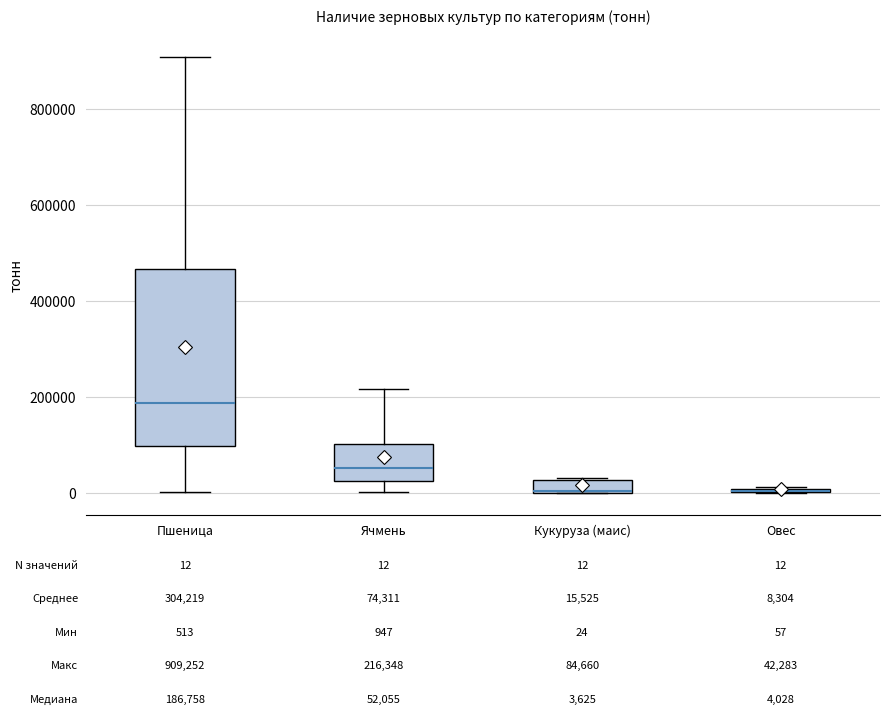

Comparing the boxes themselves (not the whiskers), which one is the tallest?

Пшеница